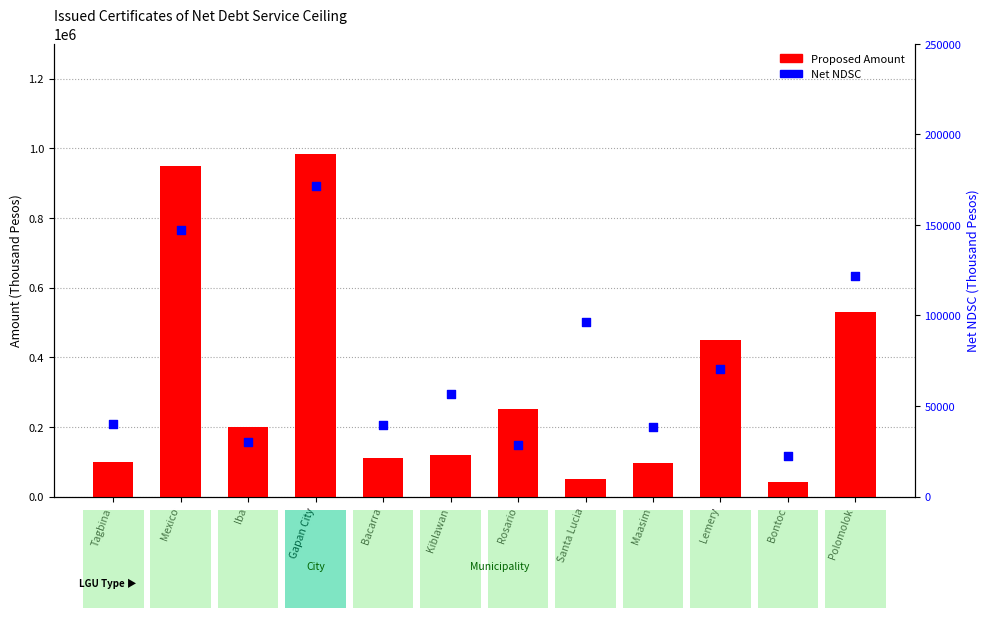

Which series contains the highest Y value?

Proposed Amount